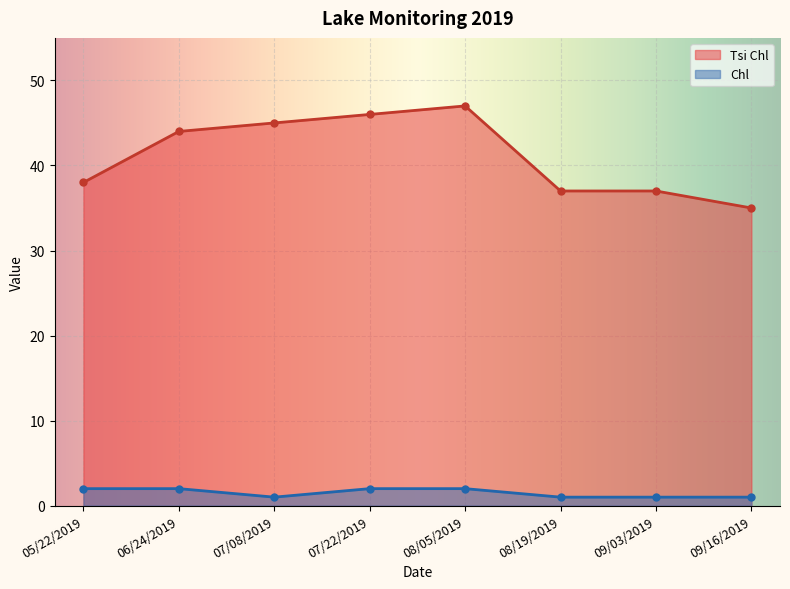

What is the label of the 2nd point from the right?

09/03/2019